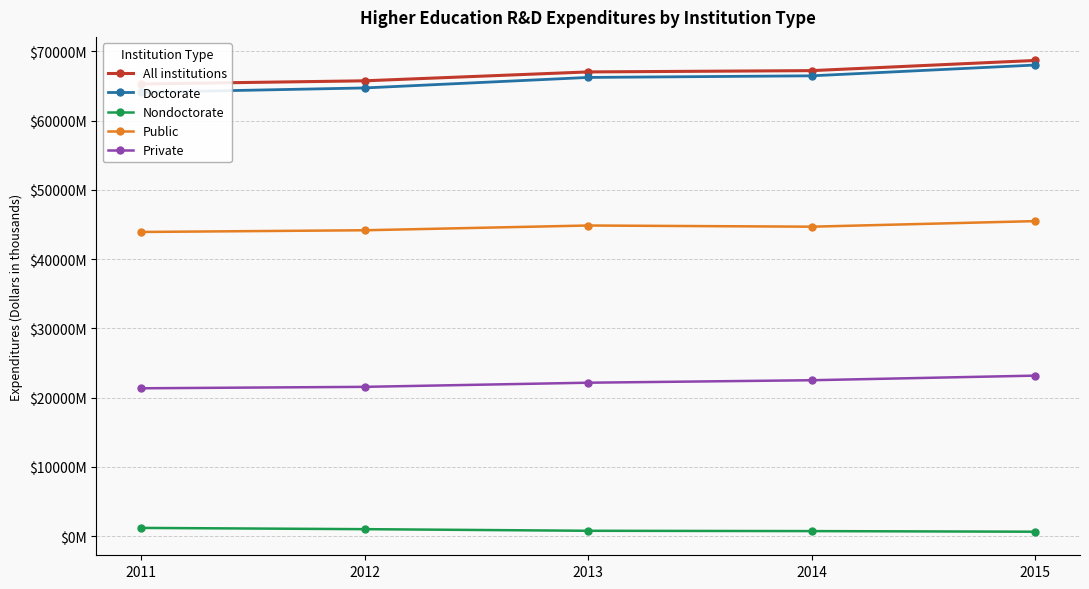

How many data points in Doctorate are above 66217716?

2